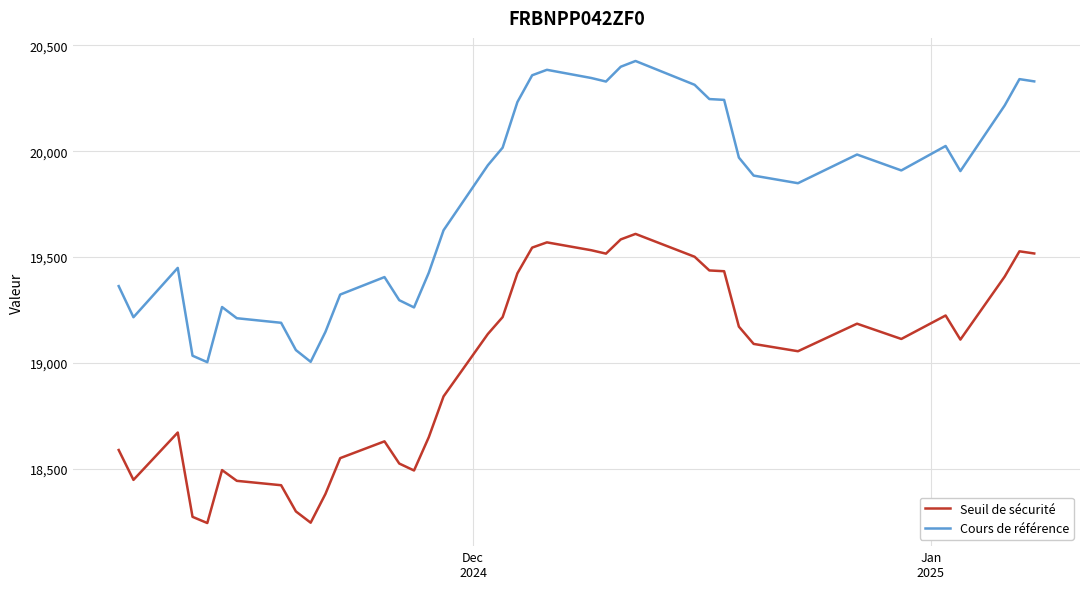

True or false: Seuil de sécurité and Cours de référence intersect in this chart.

False